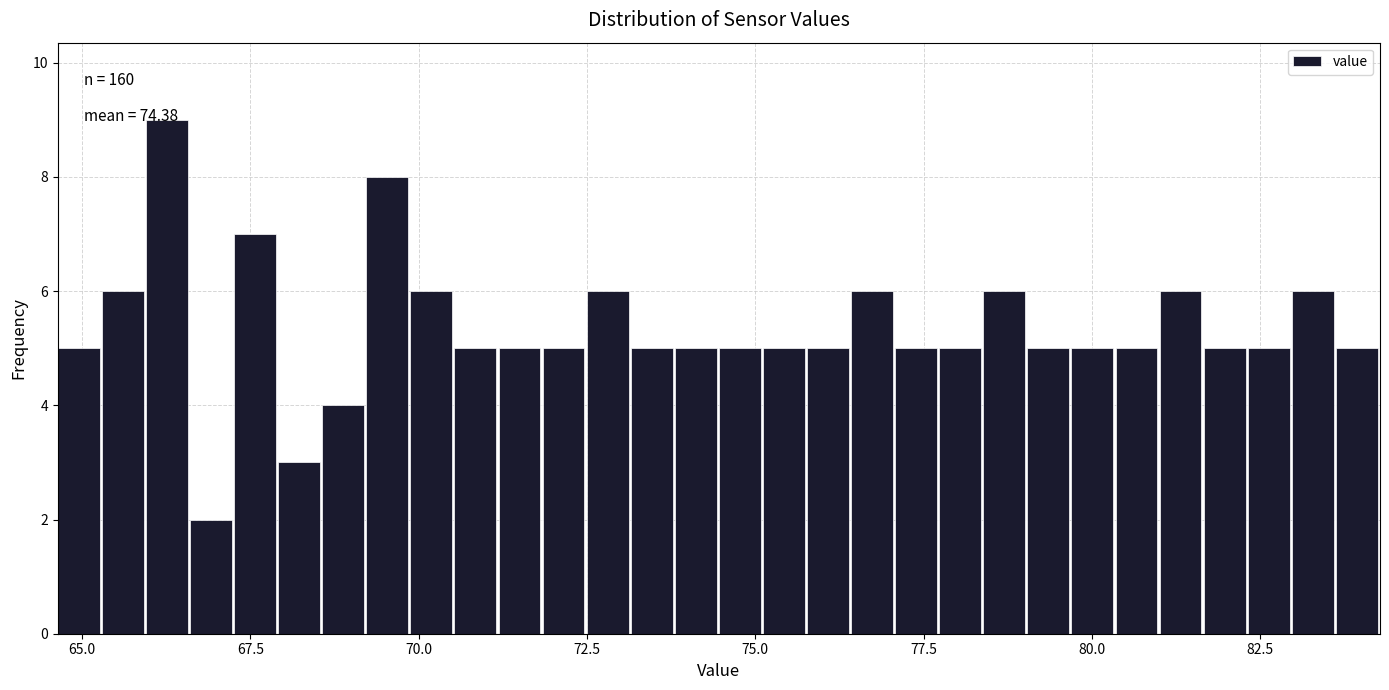

Read against the x-axis, roughly where is the centre of the tallest bar?

66.5